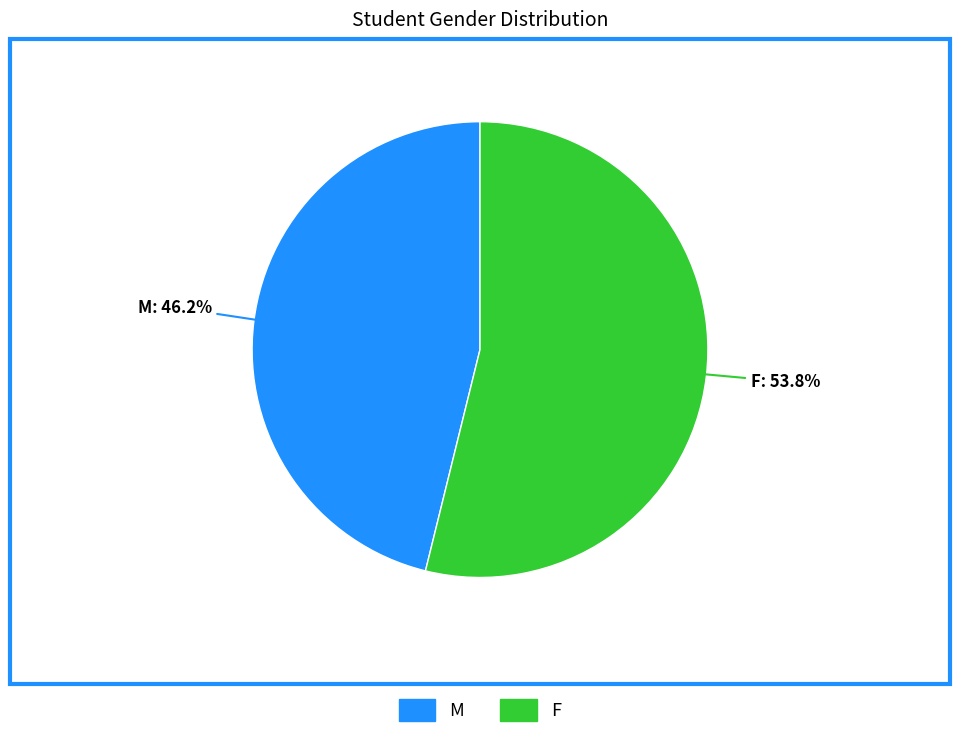

What percentage do M and F together represent?

100.0%